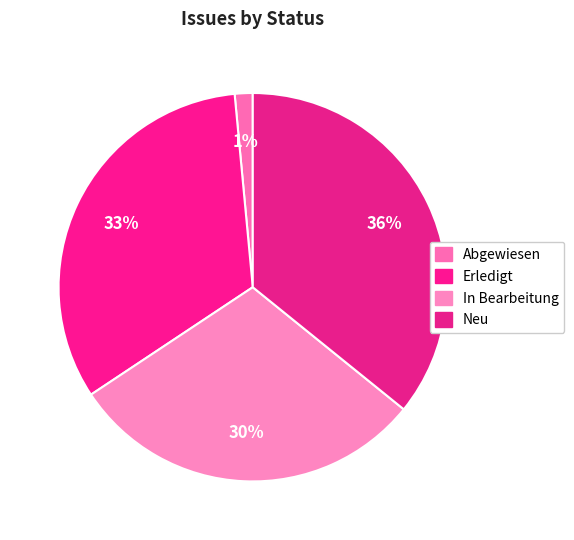

Is there a majority slice in this chart?

No